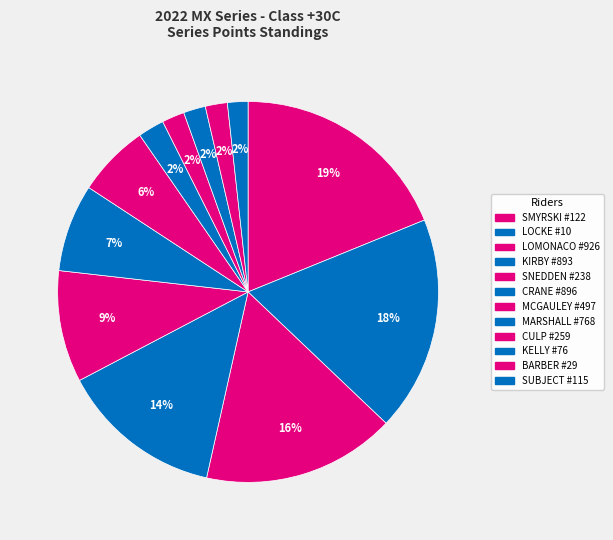

To the nearest percent, what is the combined percentage of CRANE #896 and SUBJECT #115?

9%